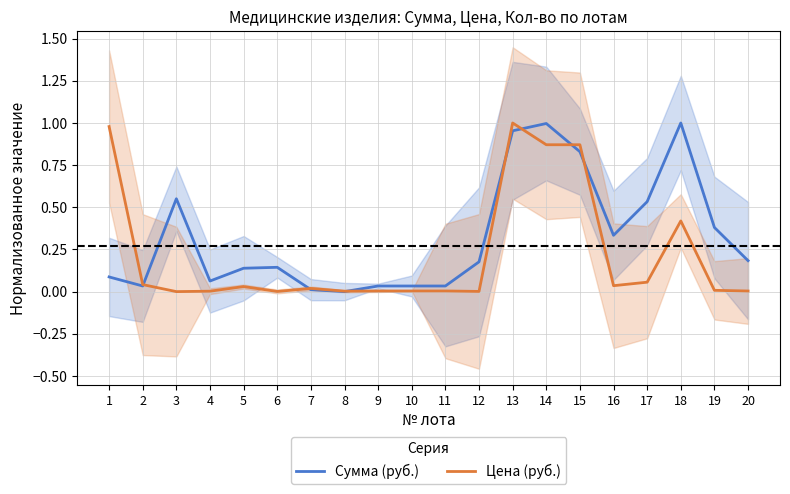

Between 2 and 4, which is larger?

4